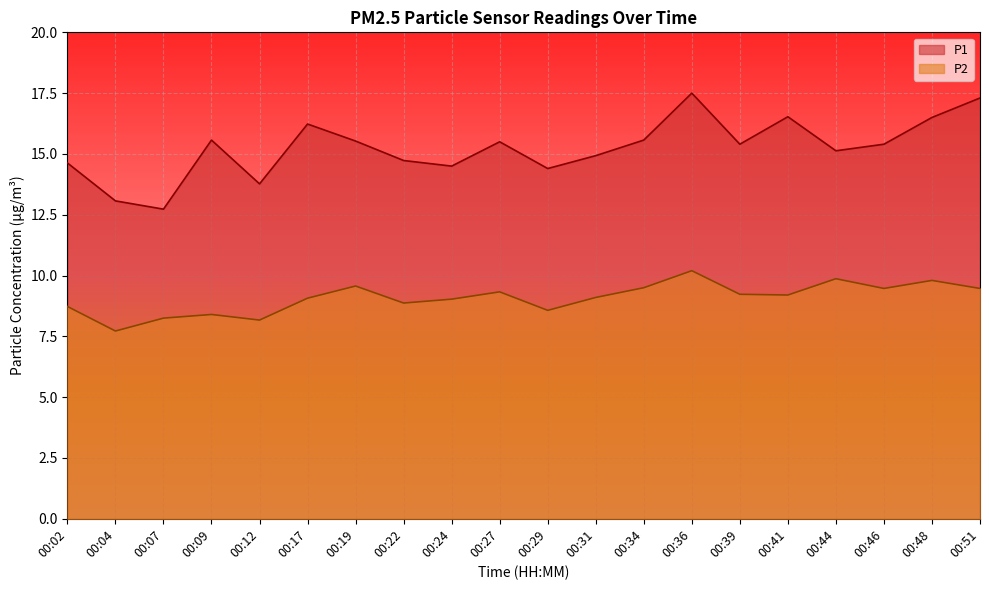

The value of P2 at 00:04 is 7.7. True or false?

True